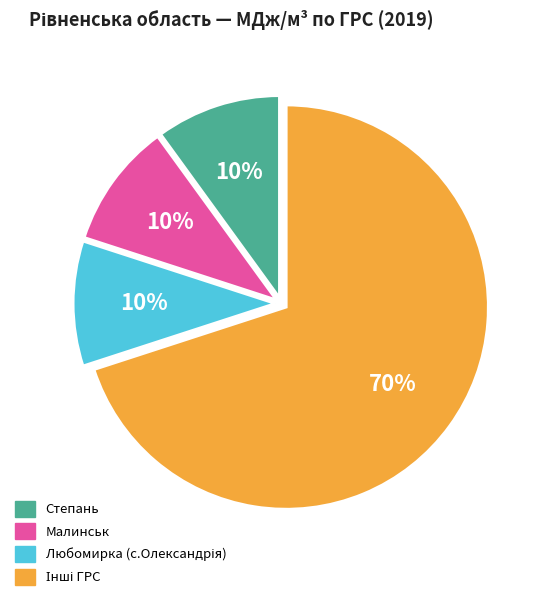

Is there any slice that represents more than half of the pie?

Yes